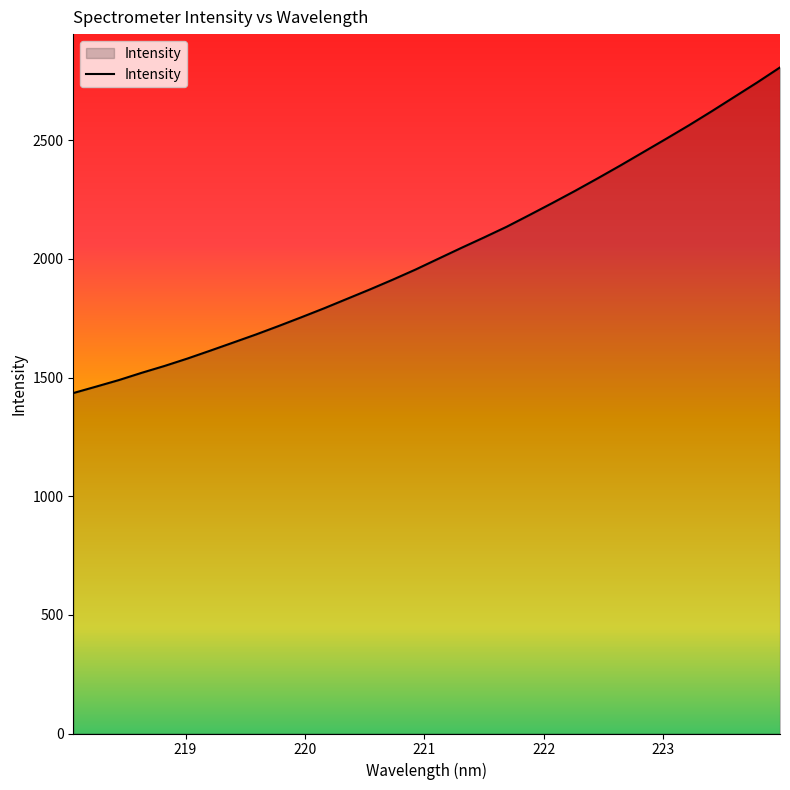

What is the smallest value displayed?

1434.6